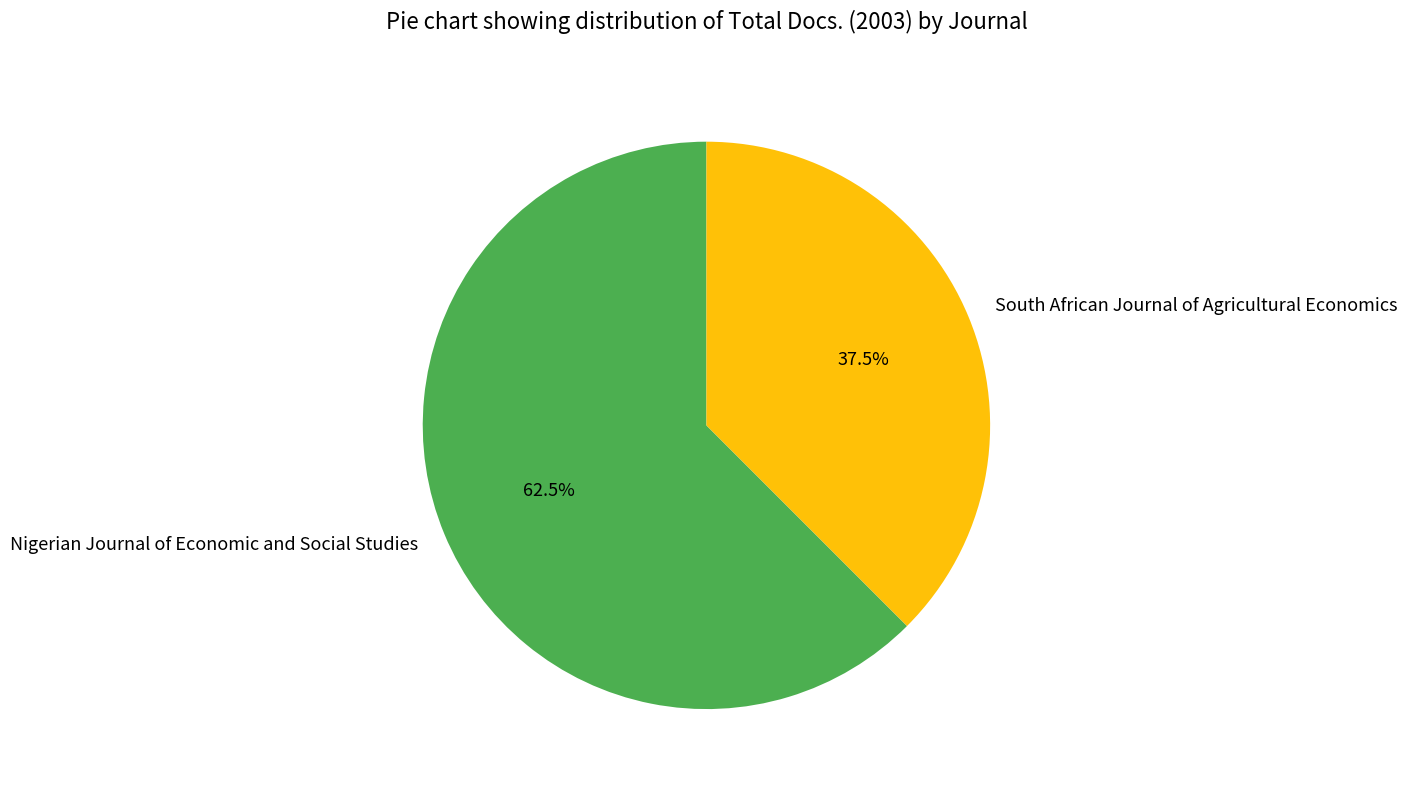

Is there a majority slice in this chart?

Yes